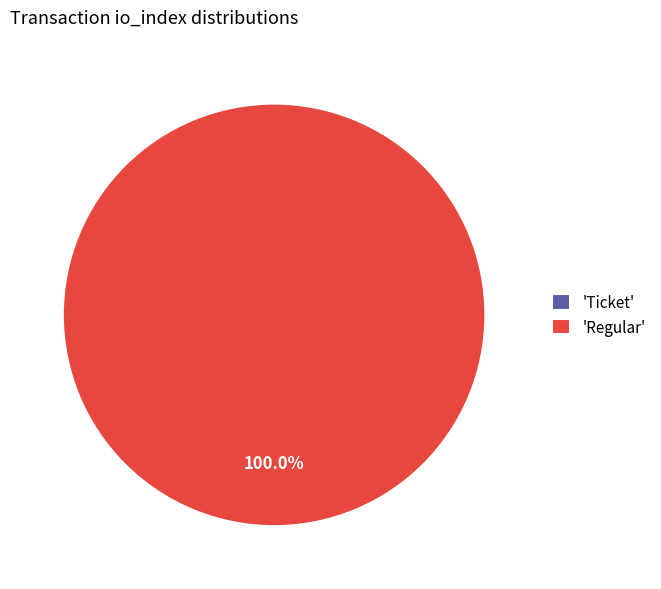

What percentage do Ticket and Regular together represent?

100.0%